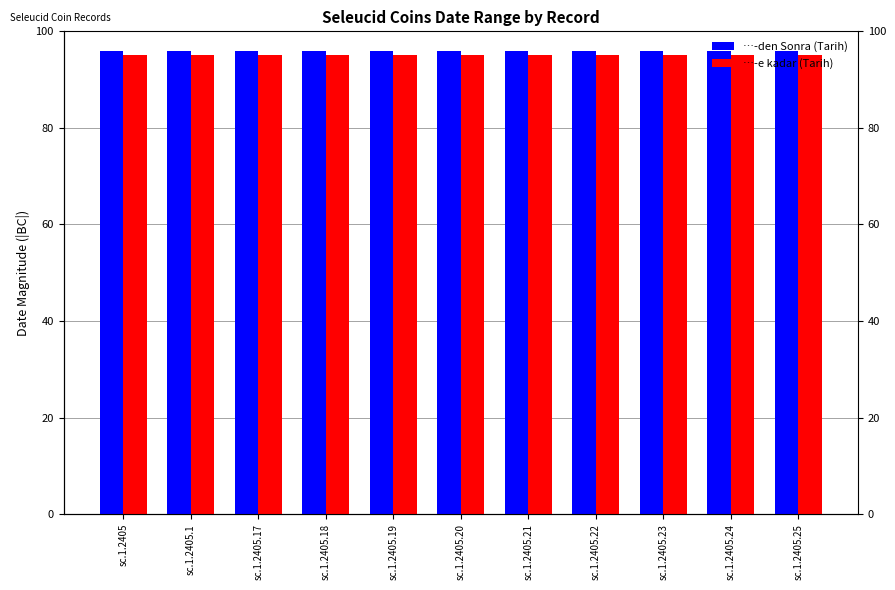

List the labels in order of …-den Sonra (Tarih) value, largest first.

sc.1.2405, sc.1.2405.1, sc.1.2405.17, sc.1.2405.18, sc.1.2405.19, sc.1.2405.20, sc.1.2405.21, sc.1.2405.22, sc.1.2405.23, sc.1.2405.24, sc.1.2405.25